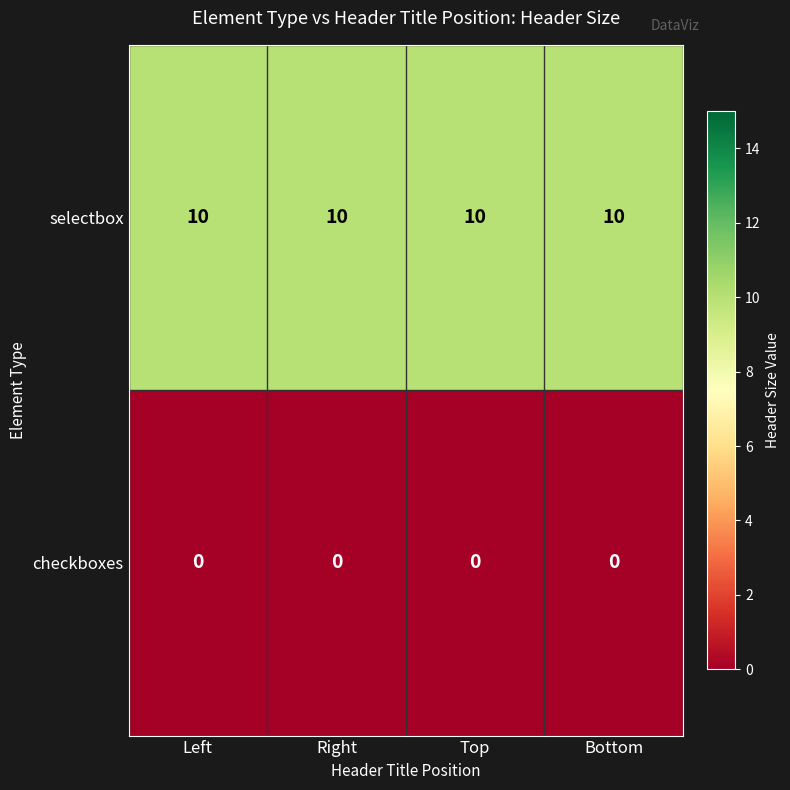

At how many categories does at least one series exceed 2?

4